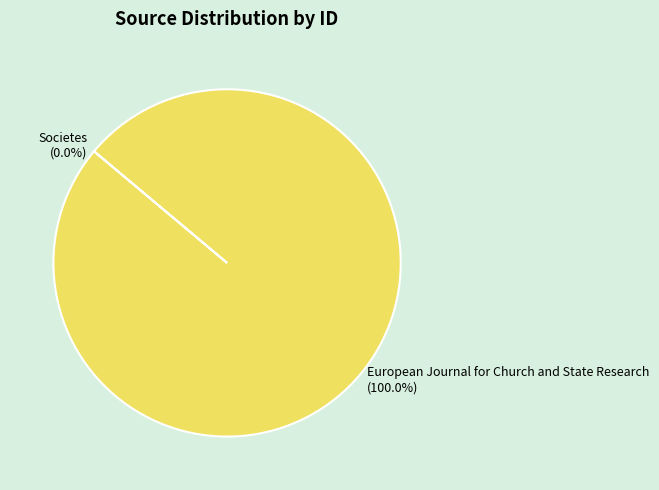

Does any single category account for the majority?

Yes